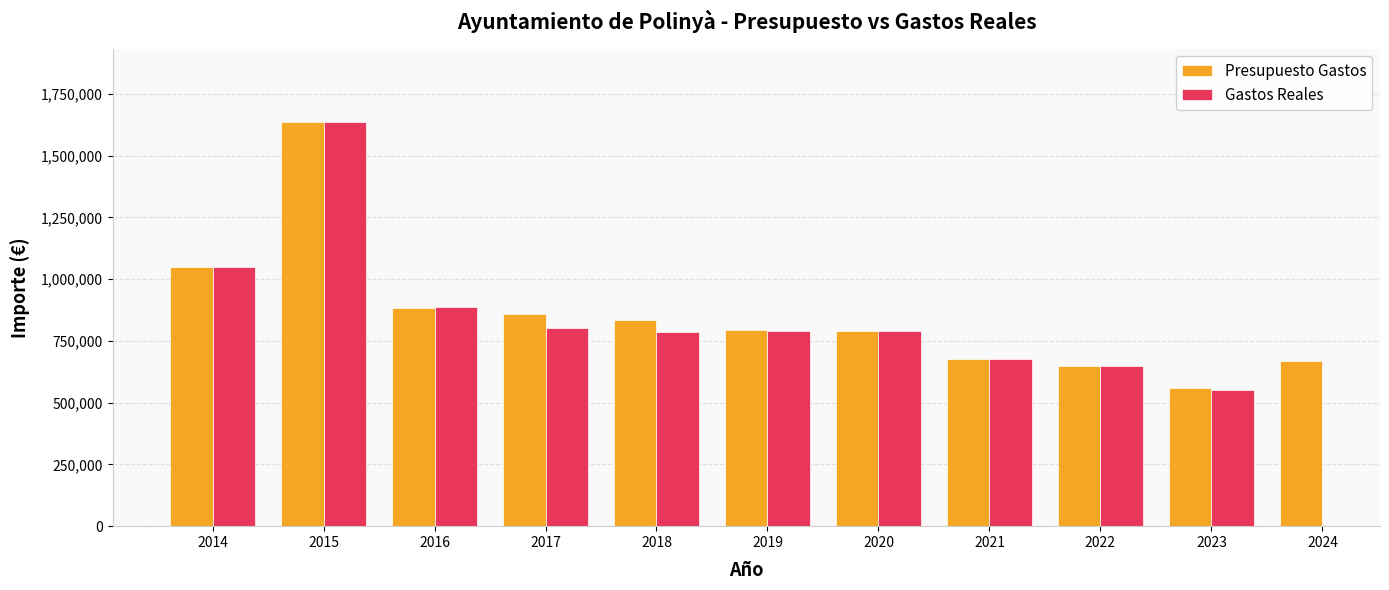

How many values in the Gastos Reales series are below 791142?

5